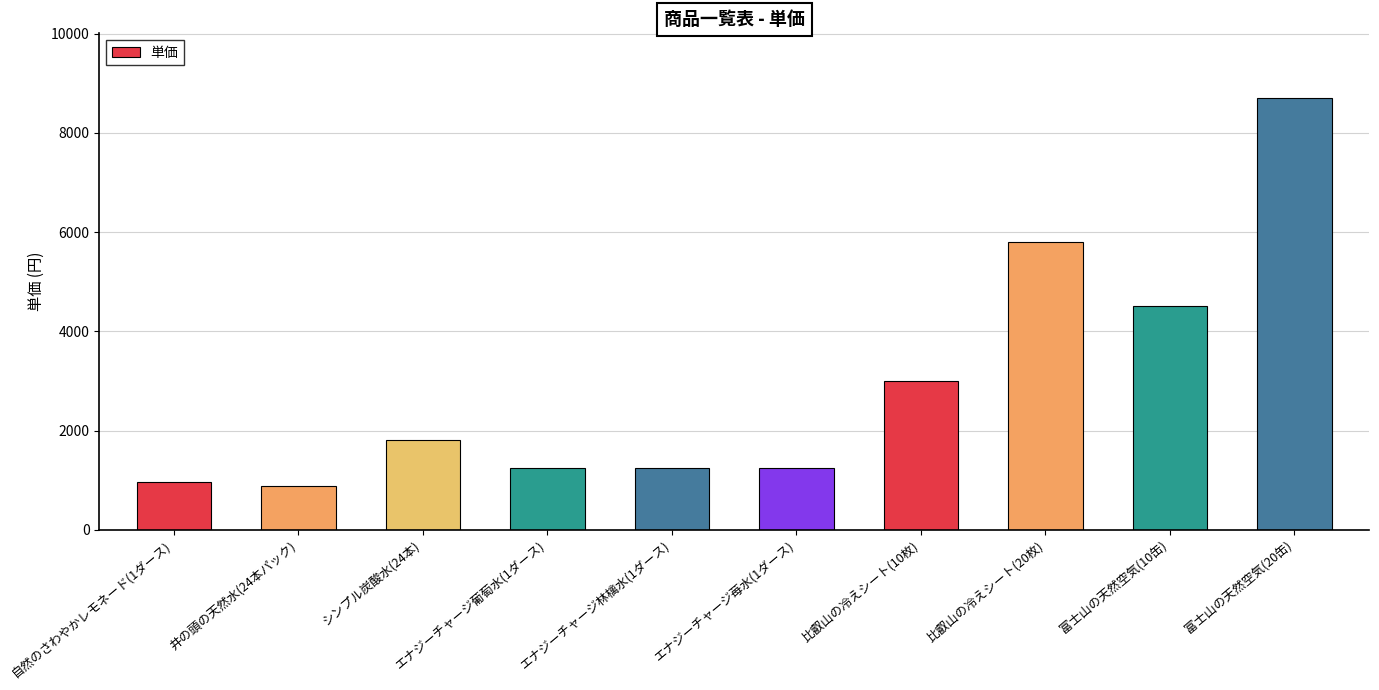

Read the value at 比叡山の冷えシート(20枚).

5800